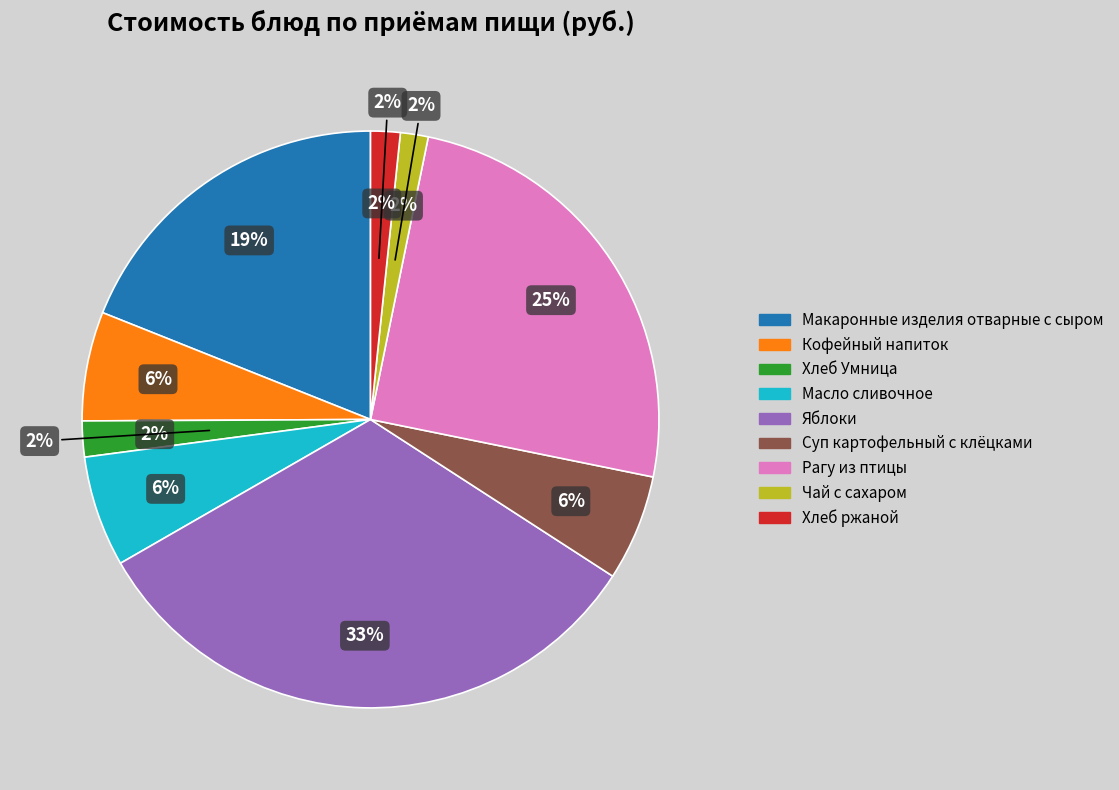

How many slices are in this pie chart?

9